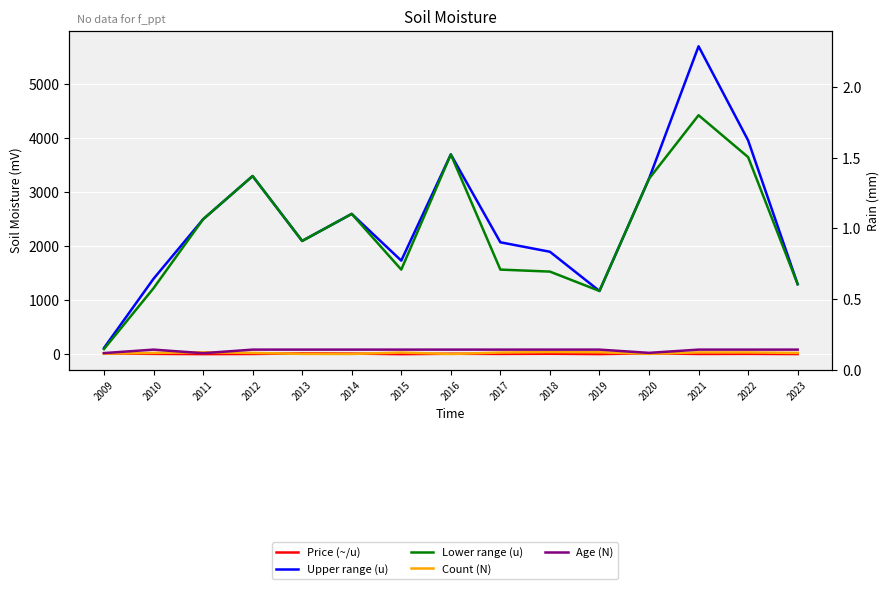

Which category has the lowest value across all series?

2015